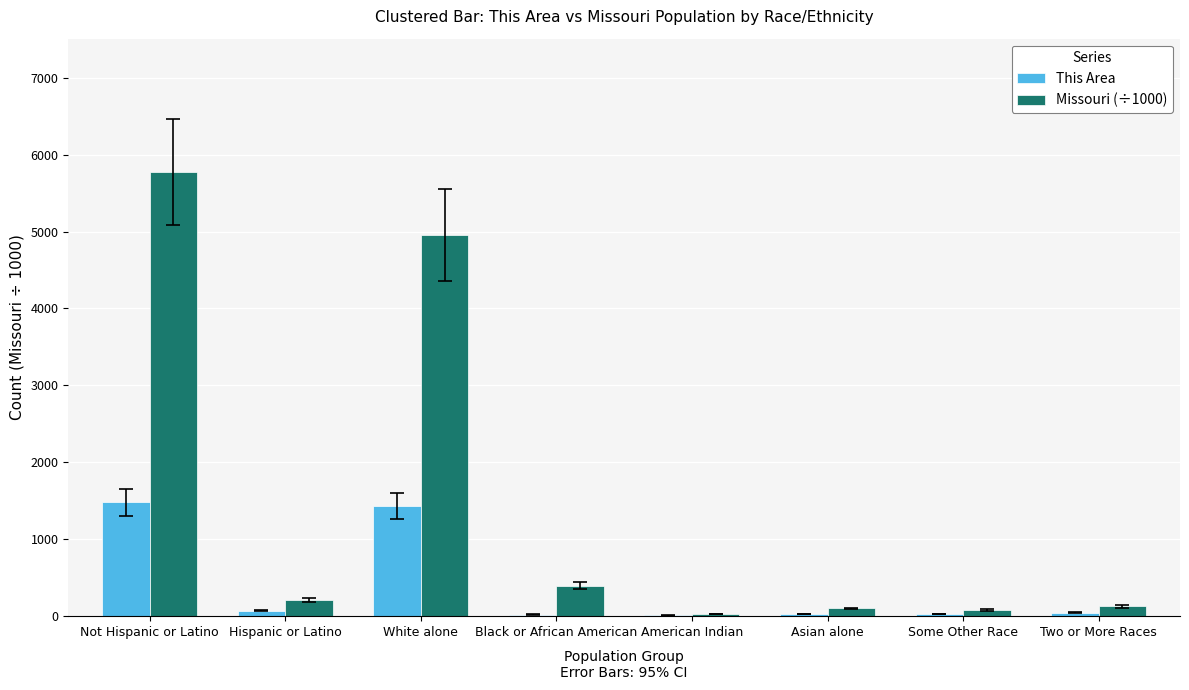

What are all the series names shown in the legend?

This Area, Missouri (÷1000)